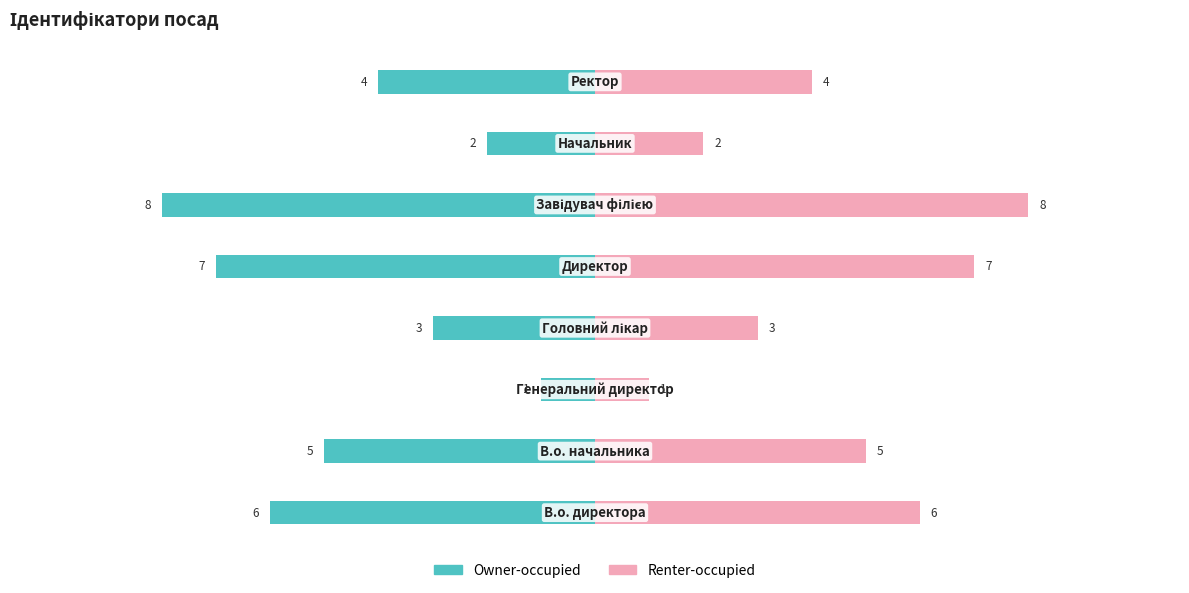

What is the difference between the maximum and minimum values in the Owner-occupied series?

7